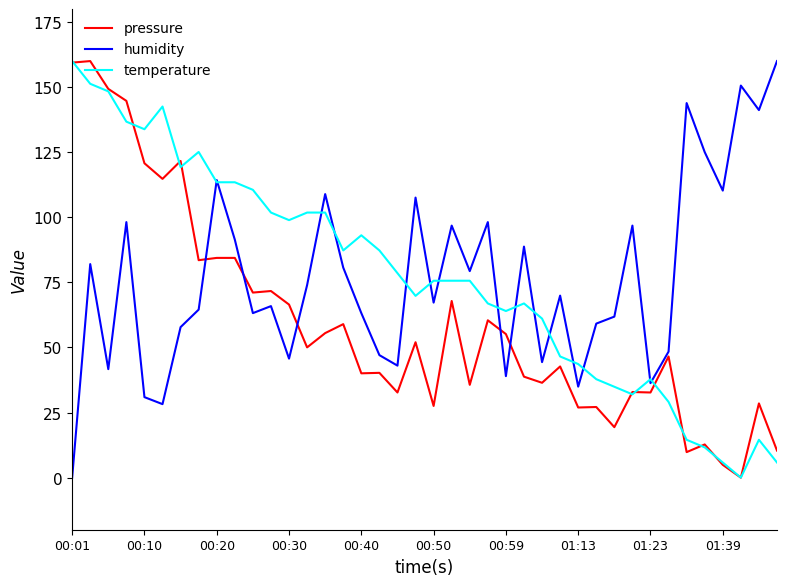

What is the maximum value for humidity?

160.0